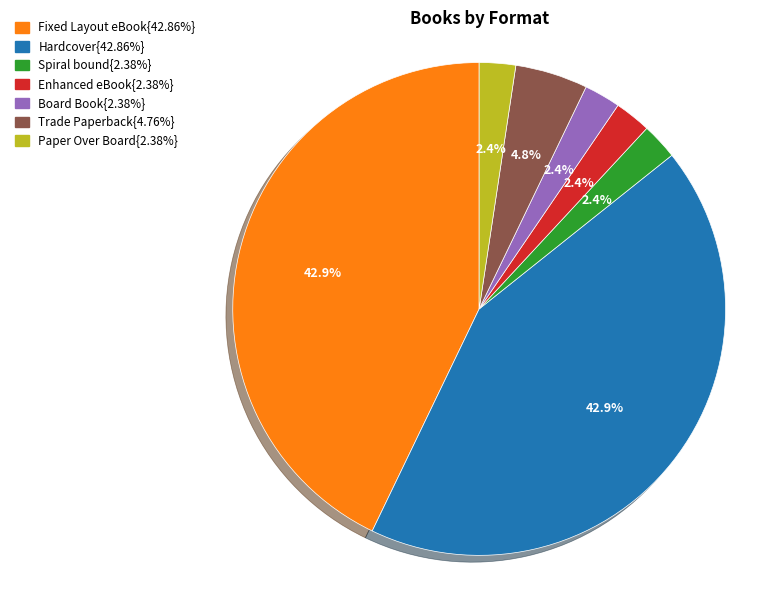

Is there a majority slice in this chart?

No